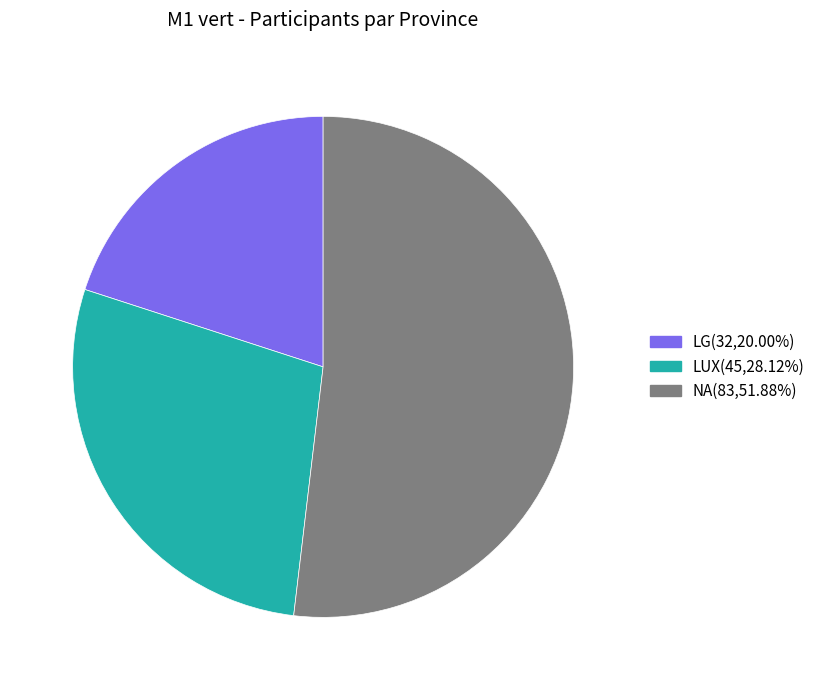

Does LG represent more than half of the total?

No